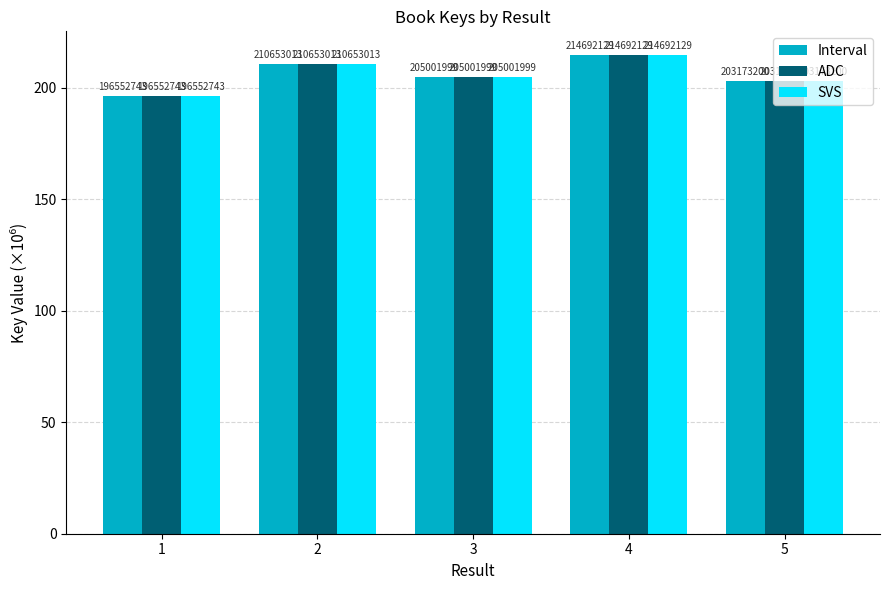

Rank the categories by ADC value from lowest to highest.

1, 5, 3, 2, 4